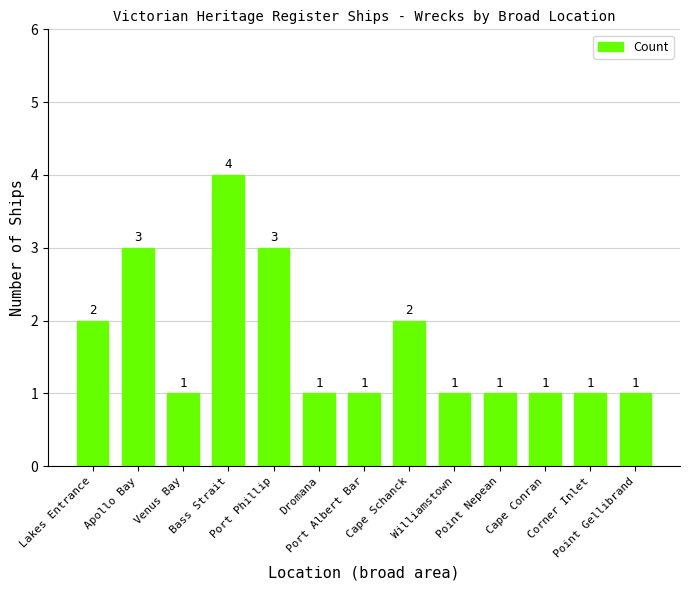

Count the values in the range 1 to 2.

10